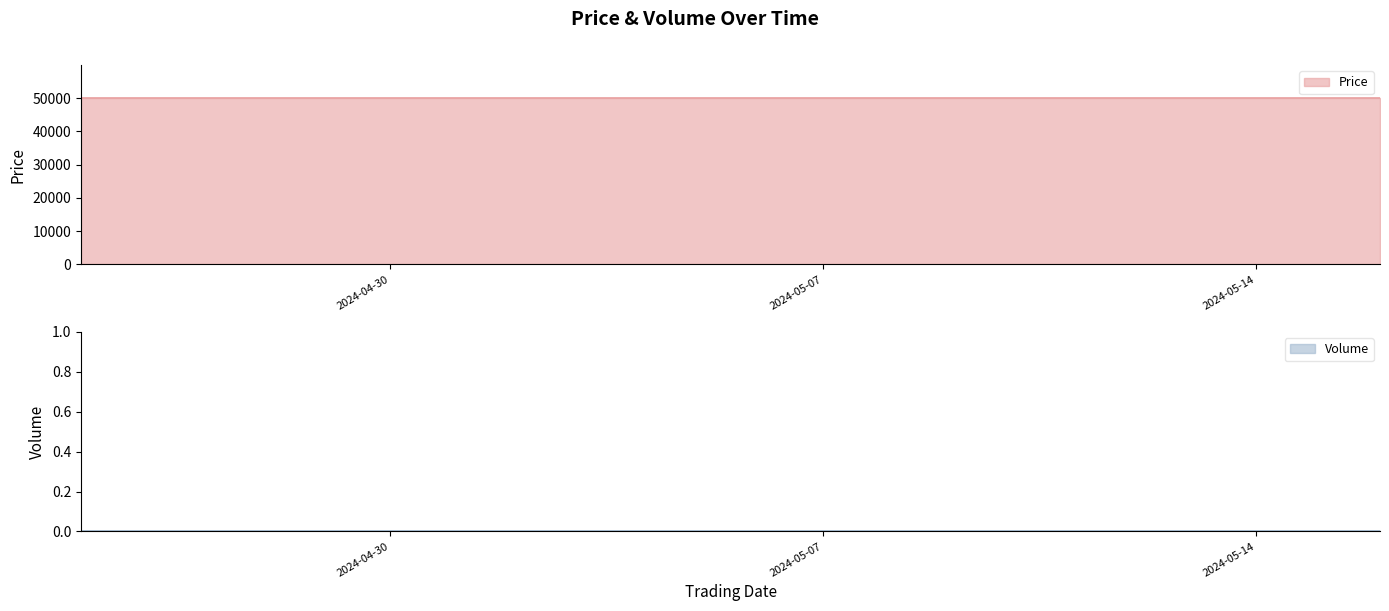

True or false: Price and Volume intersect in this chart.

False